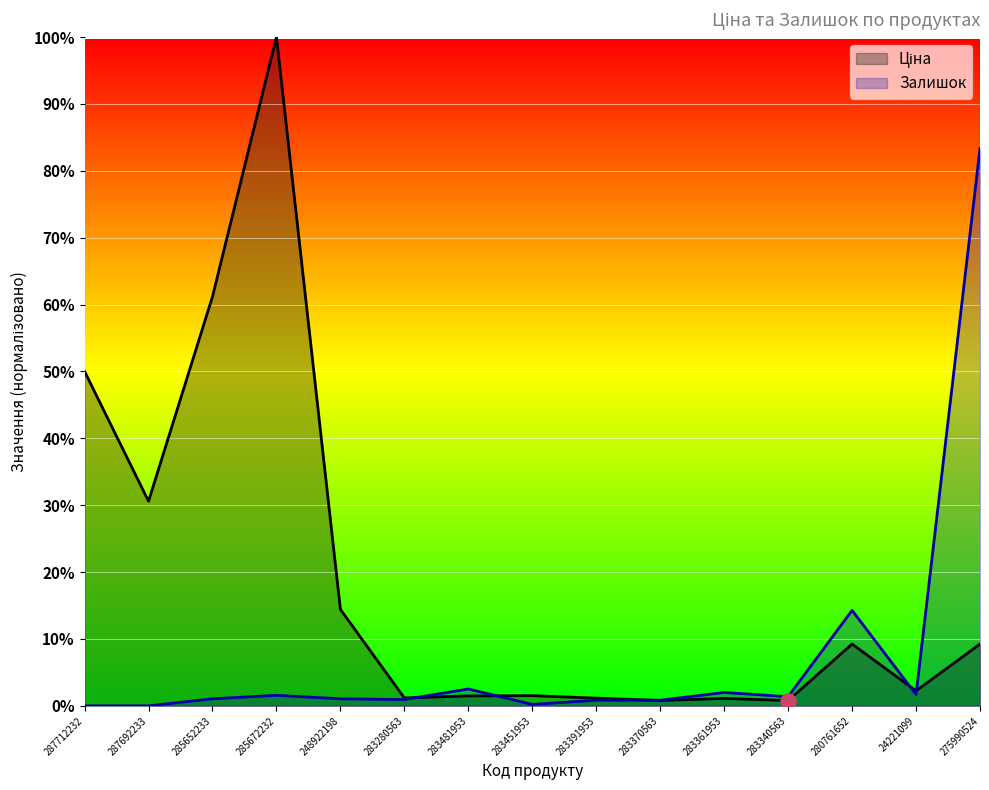

At how many categories does at least one series exceed 0?

15